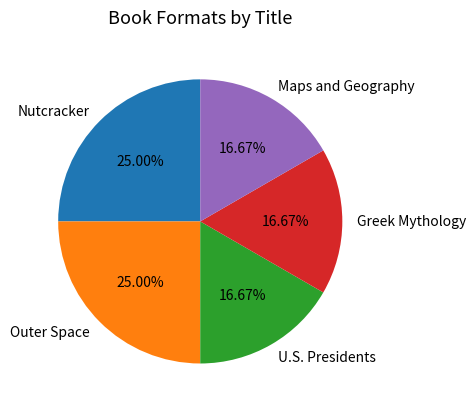

Approximately how many times larger is the value at Greek Mythology compared to Nutcracker?

0.7